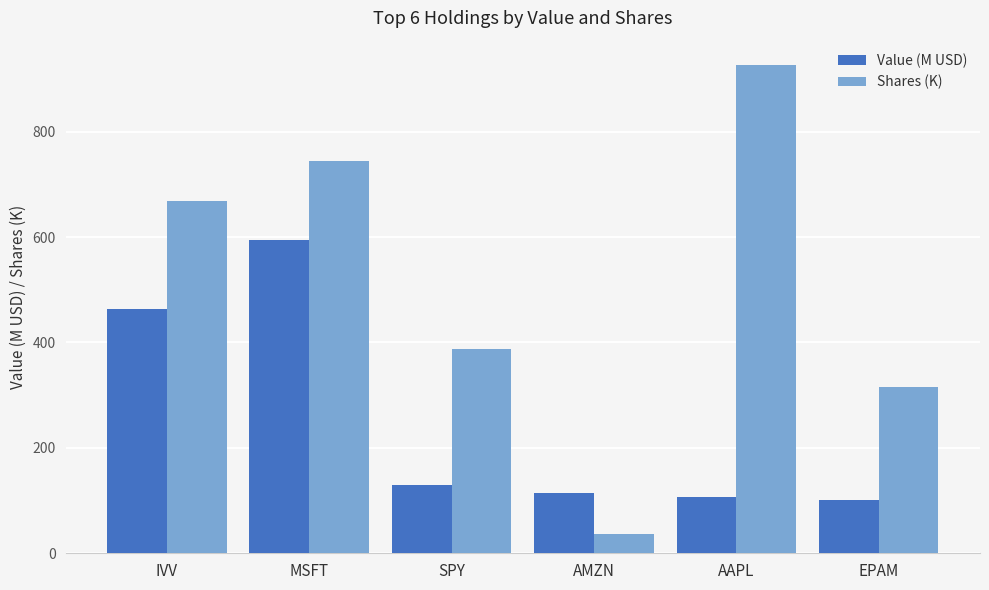

Reading left to right, extract all data points from this chart.

Value (M USD): 464.3	594.9	130.1	114.5	107.3	101.9
Shares (K): 667.8	744.8	388.4	36.4	926.2	315.2